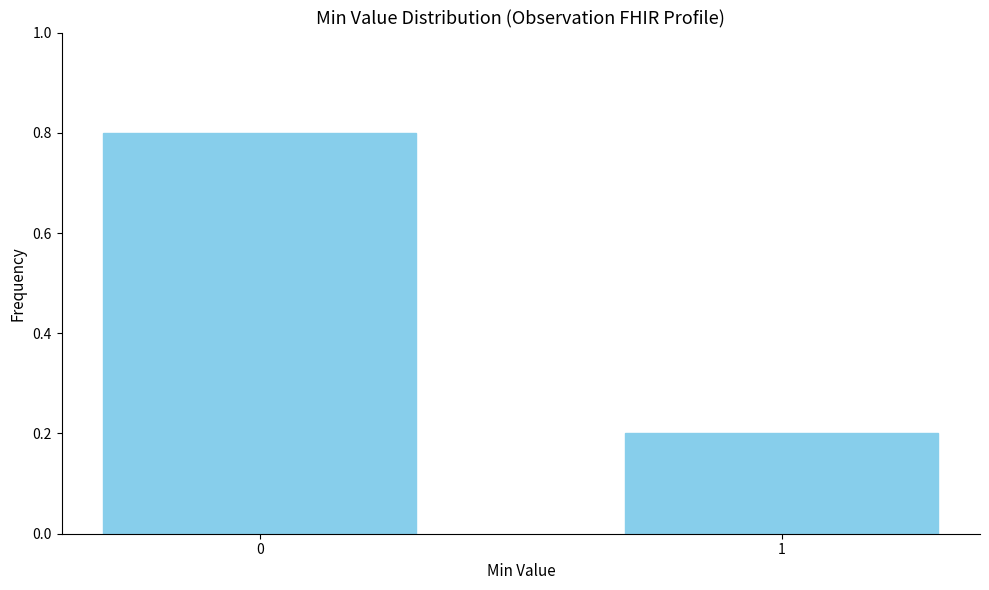

Reading left to right, list all the values displayed in this chart.

0=0.8	1=0.2